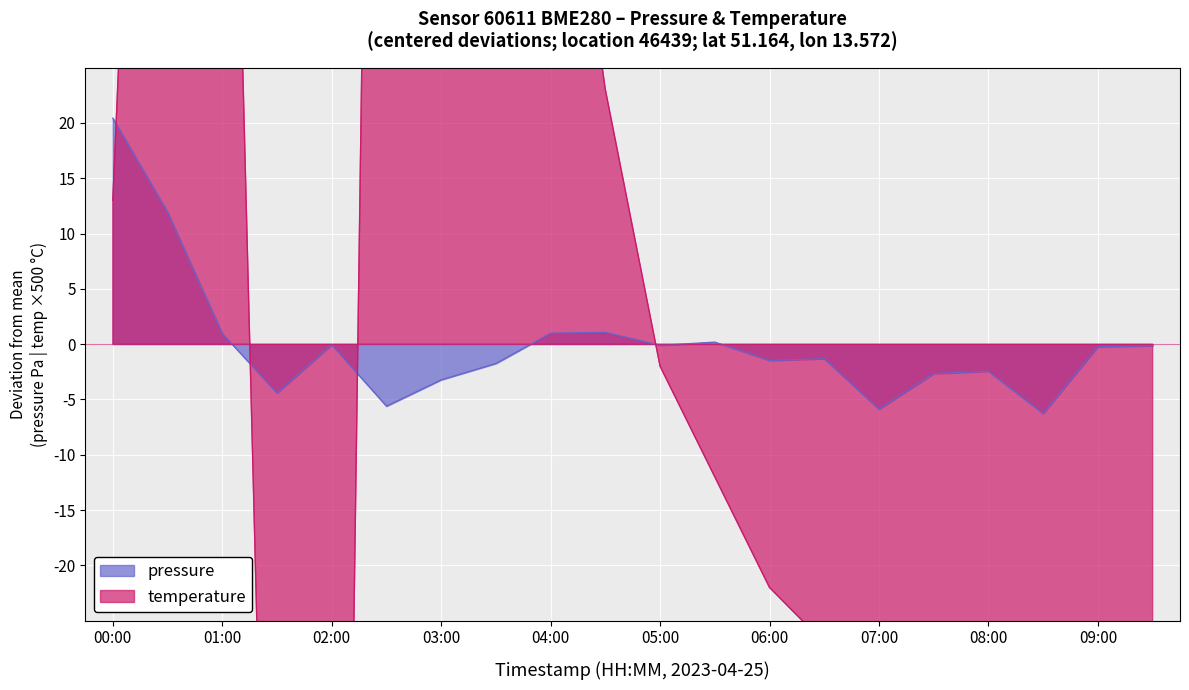

Where does the pressure series first go above 0?

00:00